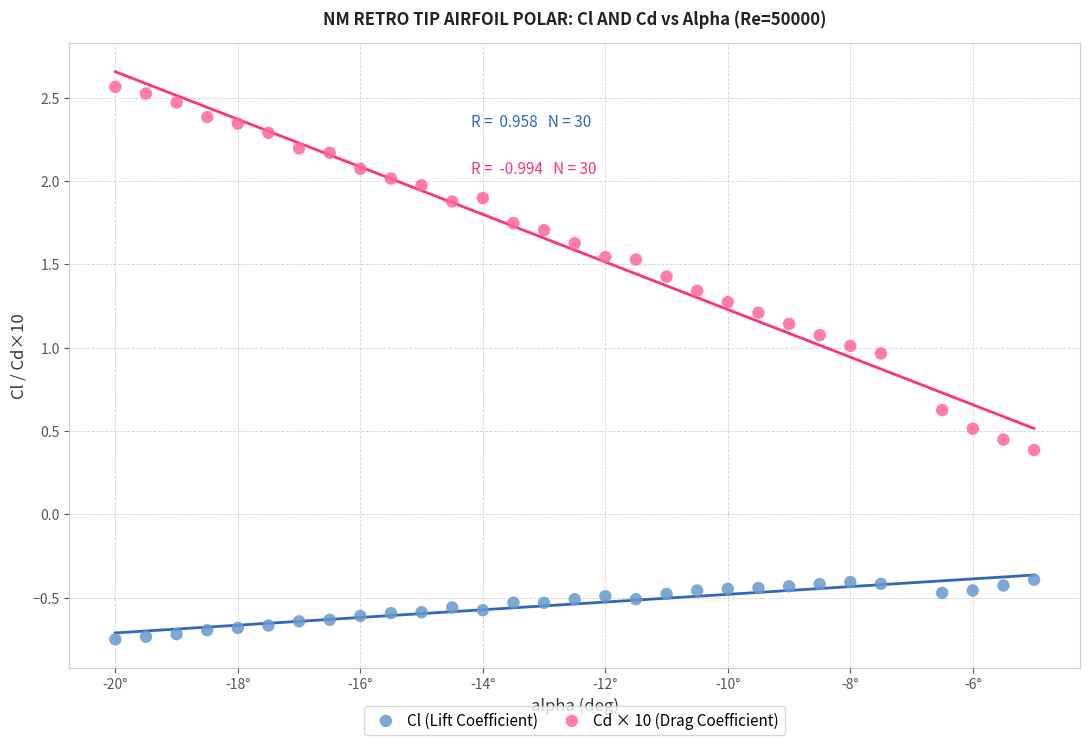

Which series reaches the maximum Y coordinate?

Cd × 10 (Drag Coefficient)